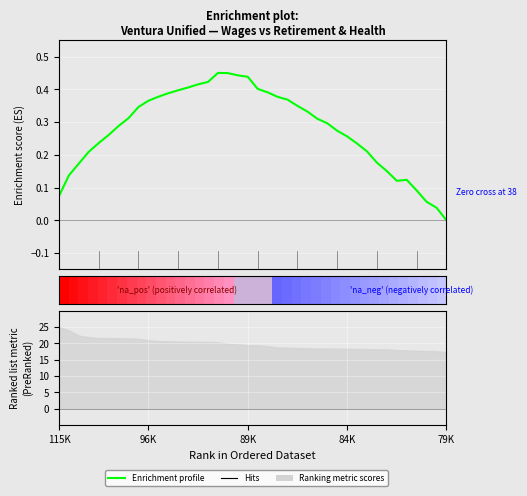

The chart shows a value of 0.4 at 96K. True or false?

True